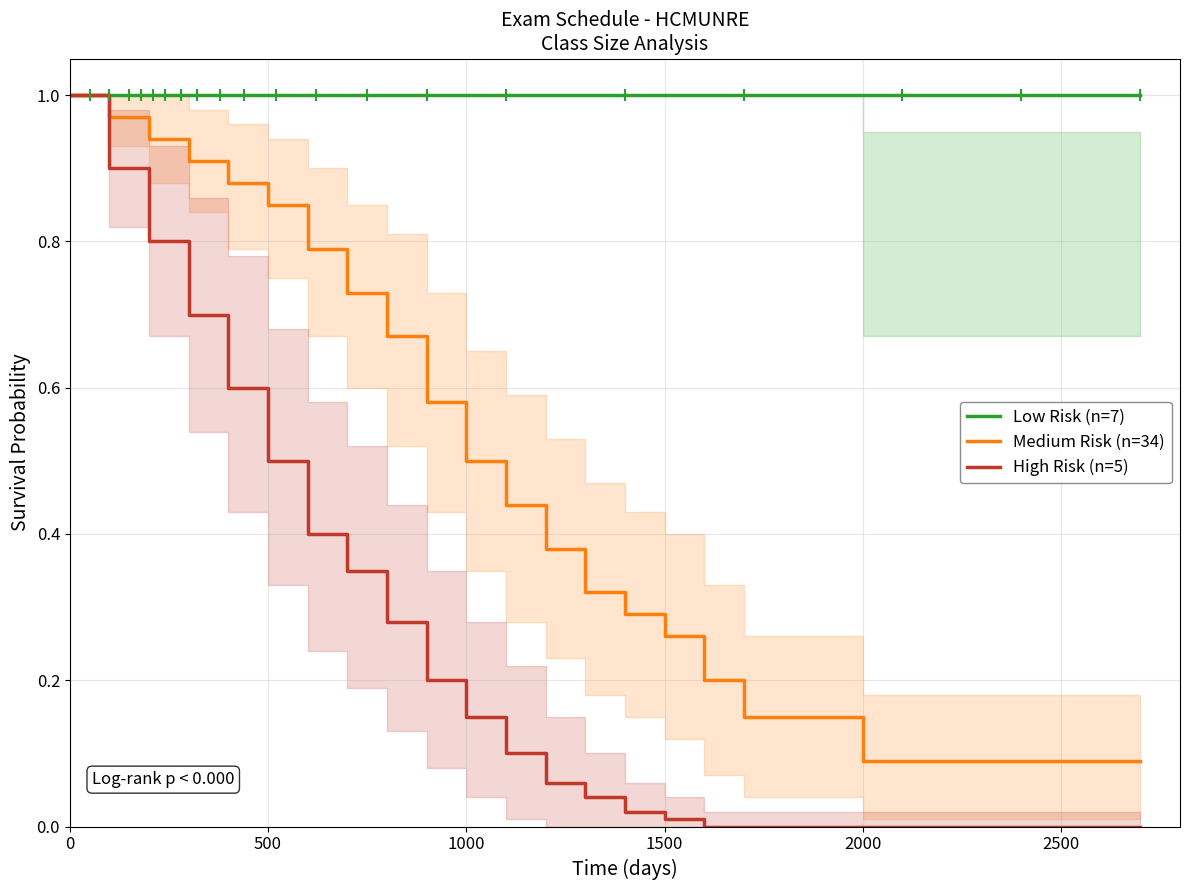

What is the value of the Medium Risk (n=34) point at the 18th from the left?

0.1